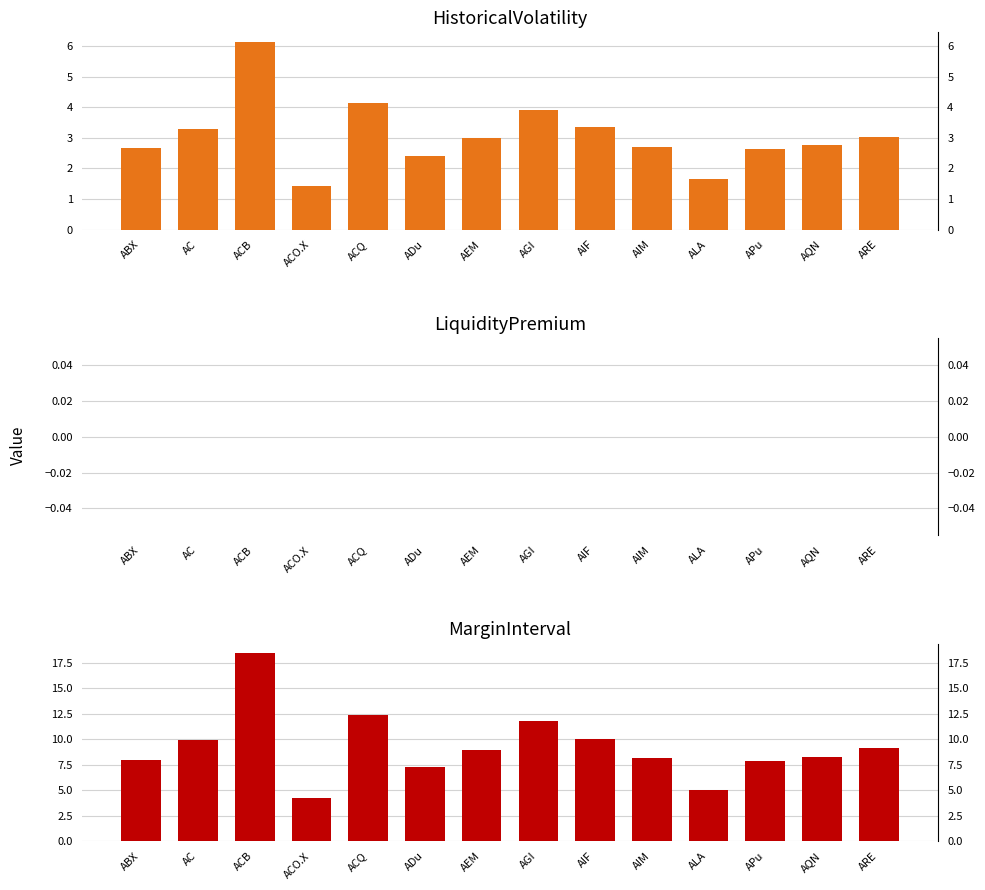

Reading left to right, what are all the values shown in this chart?

HistoricalVolatility: ABX=2.7	AC=3.3	ACB=6.1	ACO.X=1.4	ACQ=4.1	ADu=2.4	AEM=3.0	AGI=3.9	AIF=3.3	AIM=2.7	ALA=1.7	APu=2.6	AQN=2.8	ARE=3.0
LiquidityPremium: ABX=0.0	AC=0.0	ACB=0.0	ACO.X=0.0	ACQ=0.0	ADu=0.0	AEM=0.0	AGI=0.0	AIF=0.0	AIM=0.0	ALA=0.0	APu=0.0	AQN=0.0	ARE=0.0
MarginInterval: ABX=8.0	AC=9.9	ACB=18.4	ACO.X=4.3	ACQ=12.4	ADu=7.3	AEM=8.9	AGI=11.8	AIF=10.0	AIM=8.1	ALA=5.0	APu=7.9	AQN=8.3	ARE=9.1